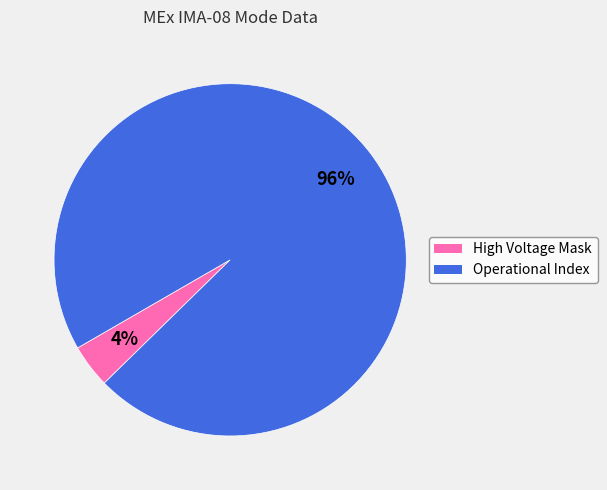

To the nearest percent, what portion does High Voltage Mask represent?

4%